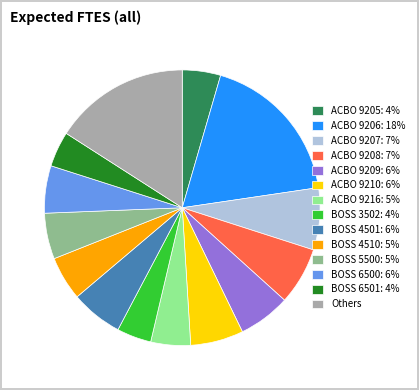

Is there a majority slice in this chart?

No